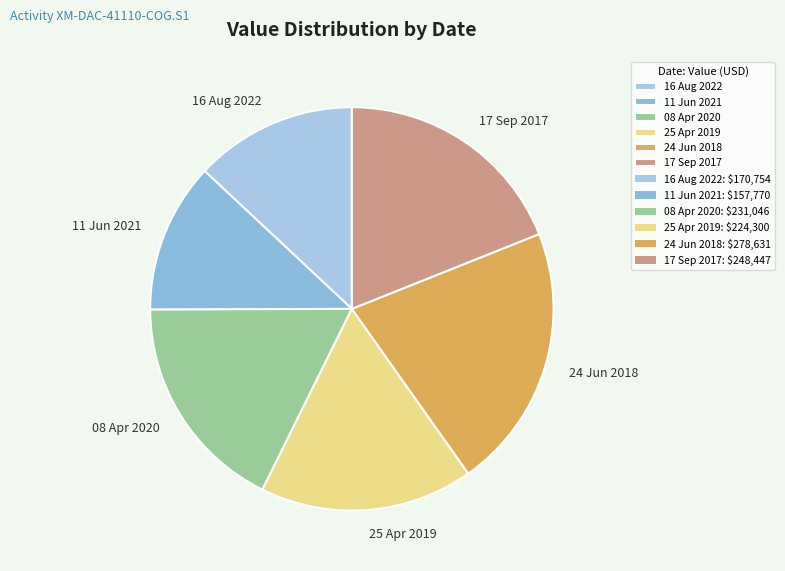

Which category has the smallest portion of the pie?

11 Jun 2021